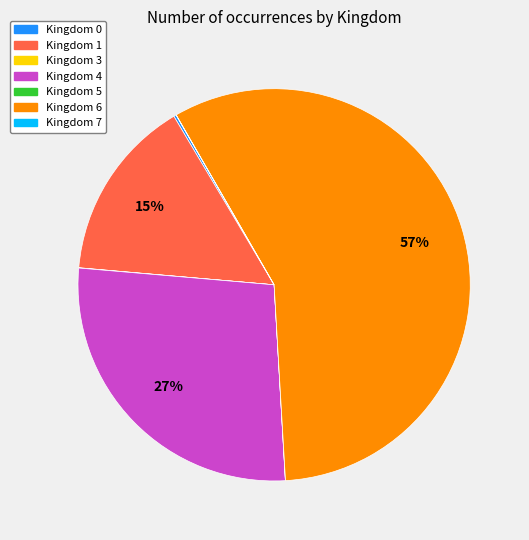

To the nearest percent, what is the average slice percentage?

14%